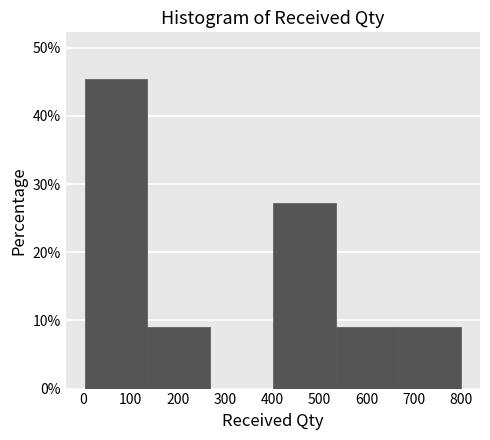

Reading left to right, transcribe this chart: for each bar, give the range it covers on the x-axis and its height. Neither the bar edges nor the heights are printed on the chart, so give them approximately, as read against the axes.

0 to 140: 45
140 to 270: 9
270 to 400: 0
400 to 530: 27
530 to 670: 9
670 to 800: 9